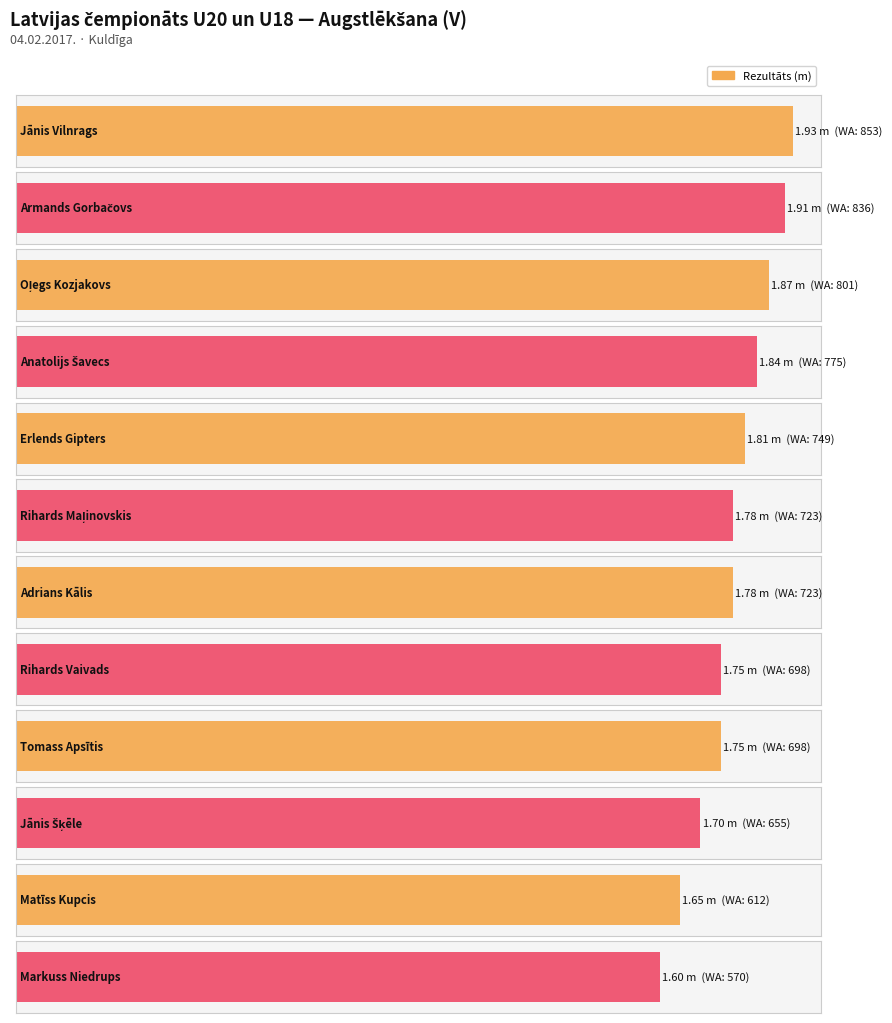

What is the average value?

1.8